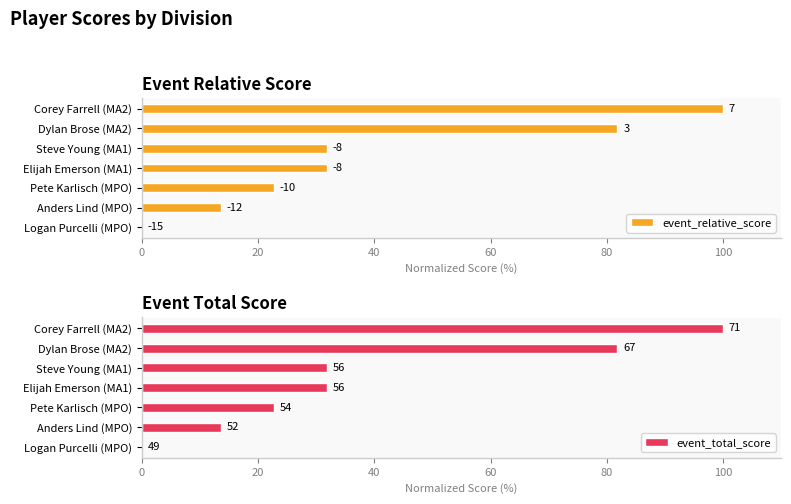

At how many categories does at least one series exceed 80?

2